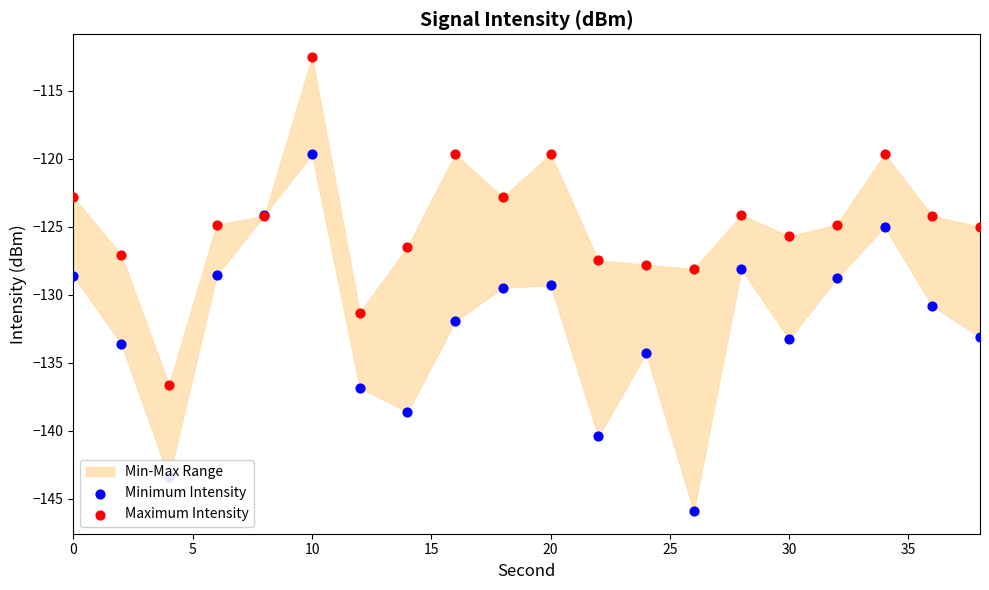

Which series contains the lowest Y value?

Minimum Intensity